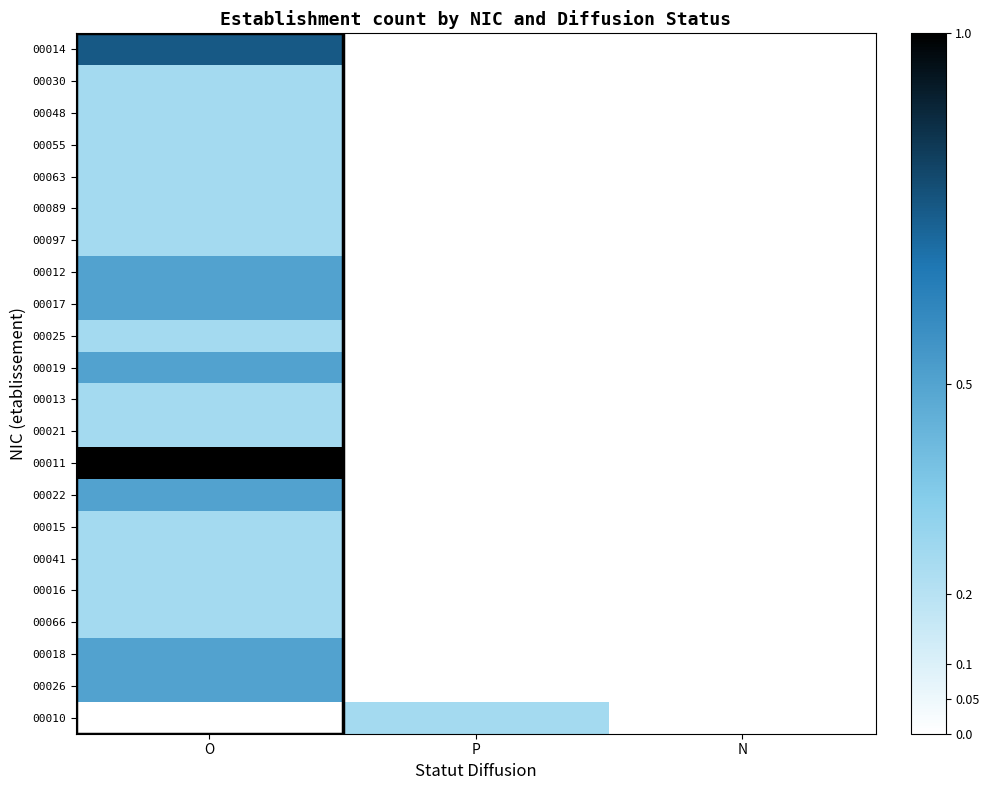

Rank the series by their maximum value, from lowest to highest.

00030, 00048, 00055, 00063, 00089, 00097, 00025, 00013, 00021, 00015, 00041, 00016, 00066, 00010, 00012, 00017, 00019, 00022, 00018, 00026, 00014, 00011